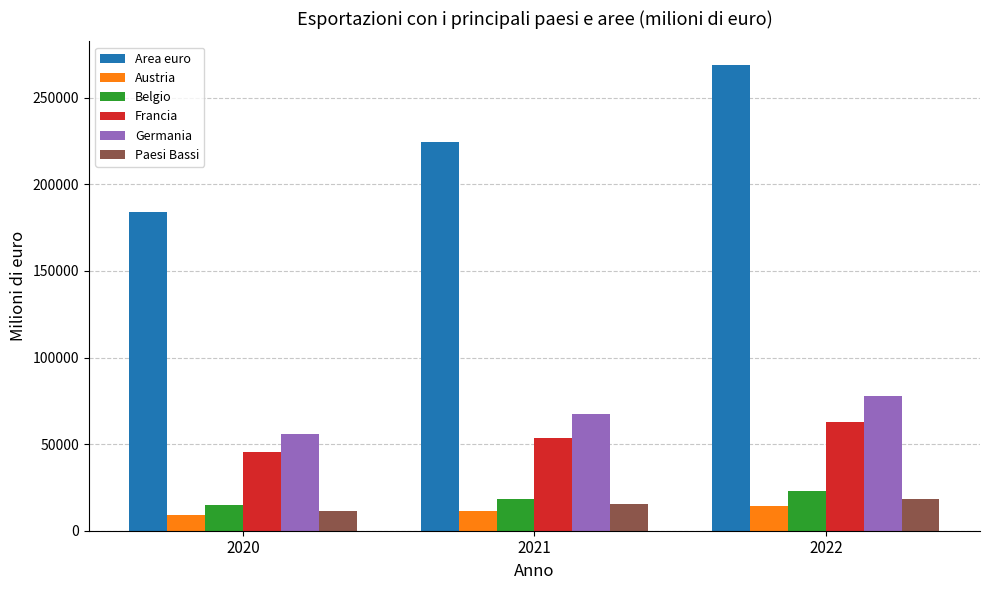

Where is Germania nearest to the value 66810?

2021